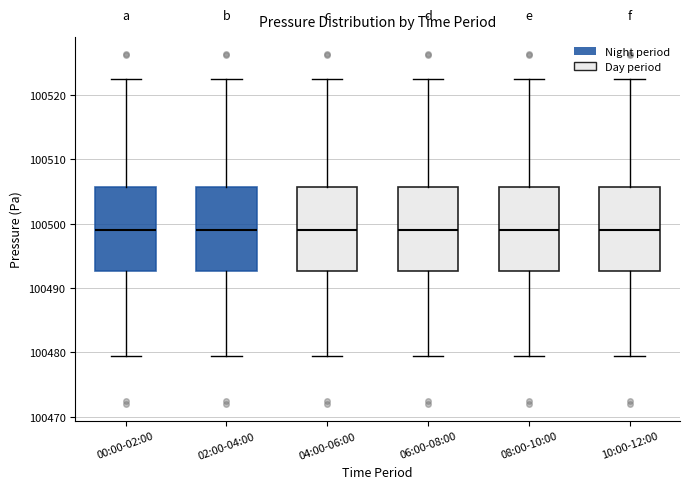

Reading left to right, transcribe this box plot: for each box, give where its median line is, the range the box spans, and where its two whiskers end, as read against the y-axis. The values are not printed on the chart, so give them approximately, as read against the axis.

00:00-02:00: median 100499, box 100493 to 100506, whiskers 100479 to 100523
02:00-04:00: median 100499, box 100493 to 100506, whiskers 100479 to 100523
04:00-06:00: median 100499, box 100493 to 100506, whiskers 100479 to 100523
06:00-08:00: median 100499, box 100493 to 100506, whiskers 100479 to 100523
08:00-10:00: median 100499, box 100493 to 100506, whiskers 100479 to 100523
10:00-12:00: median 100499, box 100493 to 100506, whiskers 100479 to 100523